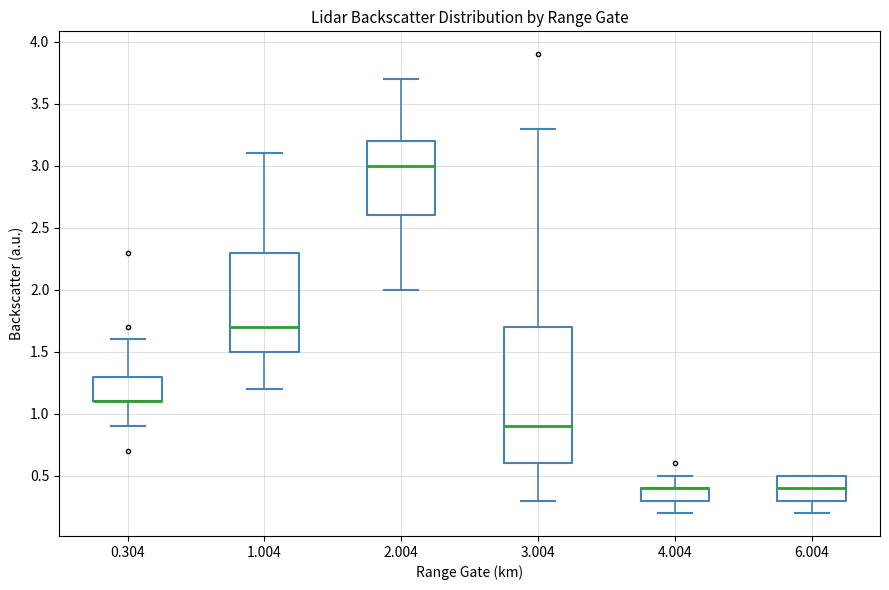

Reading left to right, read every box against the y-axis: the position of its median line, the range the box covers, and the ends of its whiskers. The values are not printed on the chart, so give them approximately, as read against the axis.

0.304: median 1.1 (drawn on the box's lower edge), box 1.1 to 1.3, whiskers 0.9 to 1.6
1.004: median 1.7, box 1.5 to 2.3, whiskers 1.2 to 3.1
2.004: median 3.0, box 2.6 to 3.2, whiskers 2.0 to 3.7
3.004: median 0.9, box 0.6 to 1.7, whiskers 0.3 to 3.3
4.004: median 0.4 (drawn on the box's upper edge), box 0.3 to 0.4, whiskers 0.2 to 0.5
6.004: median 0.4, box 0.3 to 0.5, whiskers 0.2 to 0.5